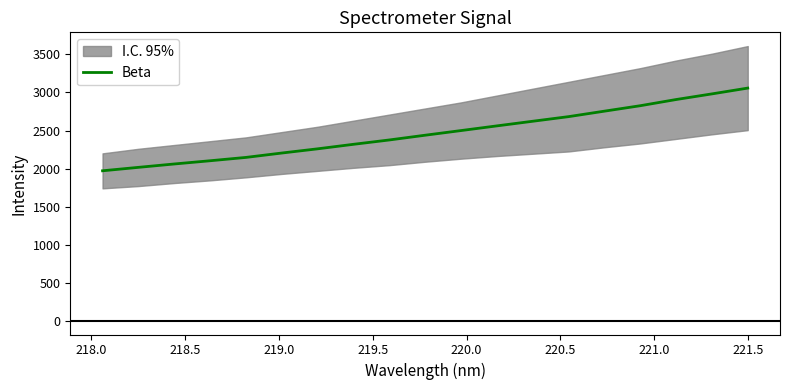

What is the highest value of the Beta series?

3057.8